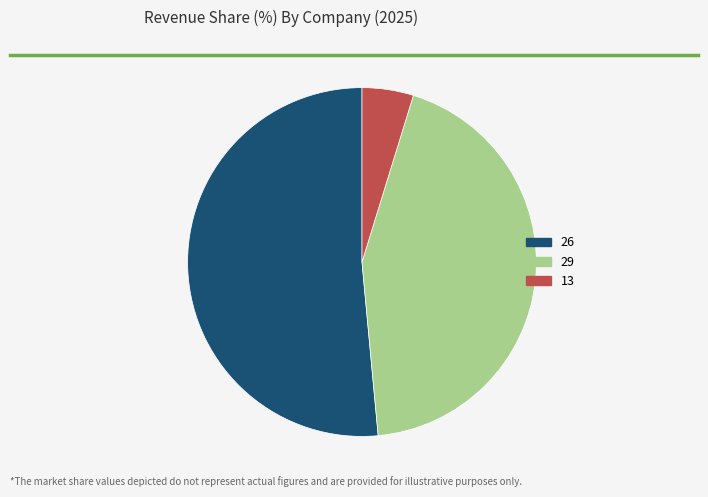

Do 26 and 29 together represent more than half of the pie?

Yes